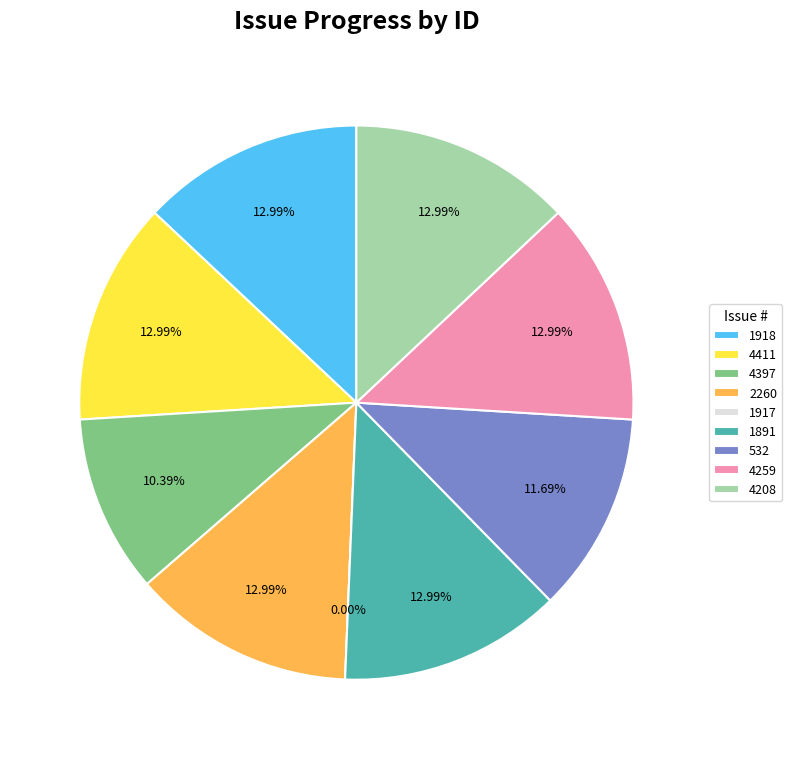

Between 4259 and 4411, which is larger?

4259